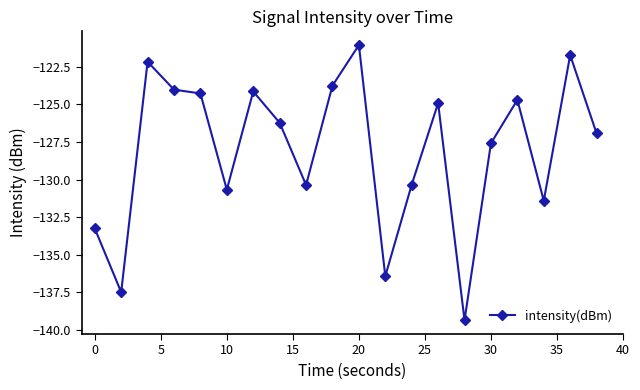

What is the greatest value displayed?

-121.1